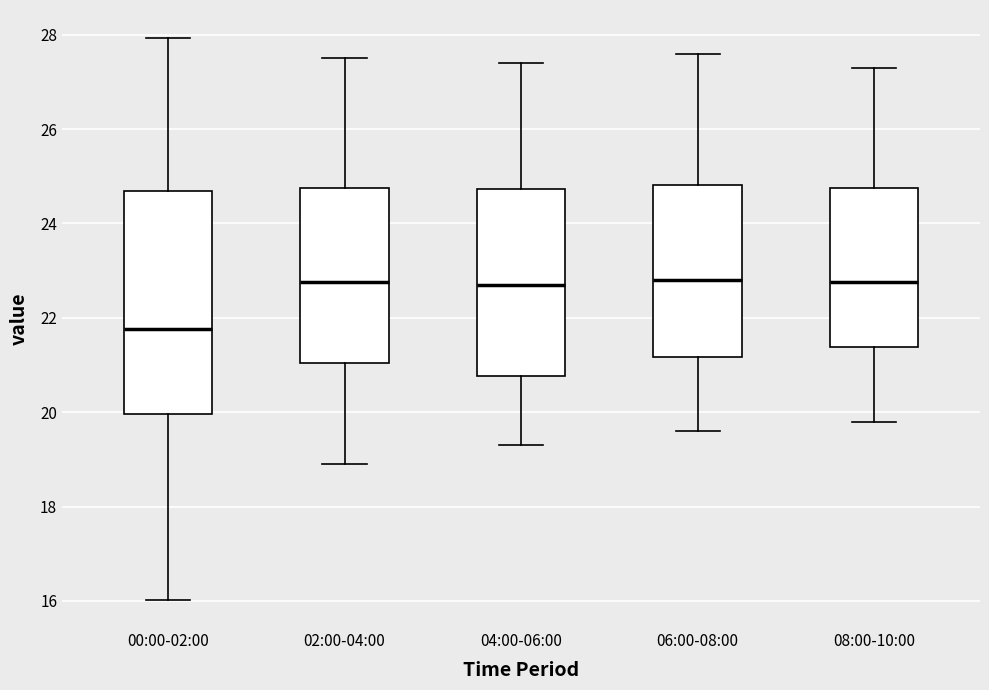

Reading left to right, read every box against the y-axis: the position of its median line, the range the box covers, and the ends of its whiskers. The values are not printed on the chart, so give them approximately, as read against the axis.

00:00-02:00: median 21.8, box 20.0 to 24.6, whiskers 16.0 to 28.0
02:00-04:00: median 22.8, box 21.0 to 24.8, whiskers 19.0 to 27.6
04:00-06:00: median 22.8, box 20.8 to 24.8, whiskers 19.4 to 27.4
06:00-08:00: median 22.8, box 21.2 to 24.8, whiskers 19.6 to 27.6
08:00-10:00: median 22.8, box 21.4 to 24.8, whiskers 19.8 to 27.4